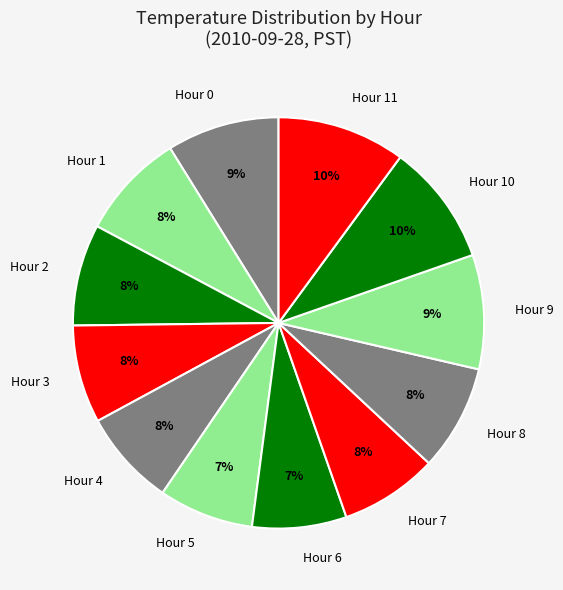

What percentage is the Hour 9 slice, to the nearest percent?

9%